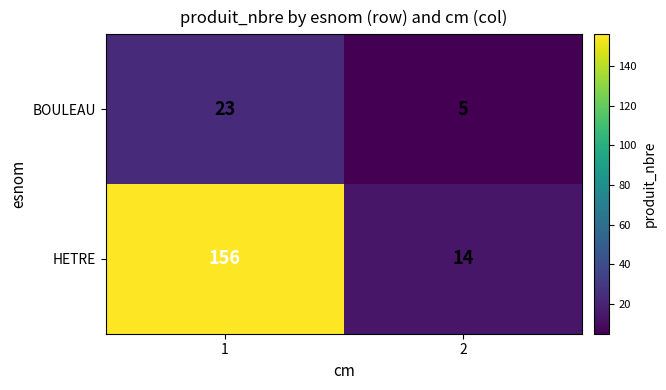

Reading left to right, what are all the values shown in this chart?

BOULEAU: 23	5
HETRE: 156	14